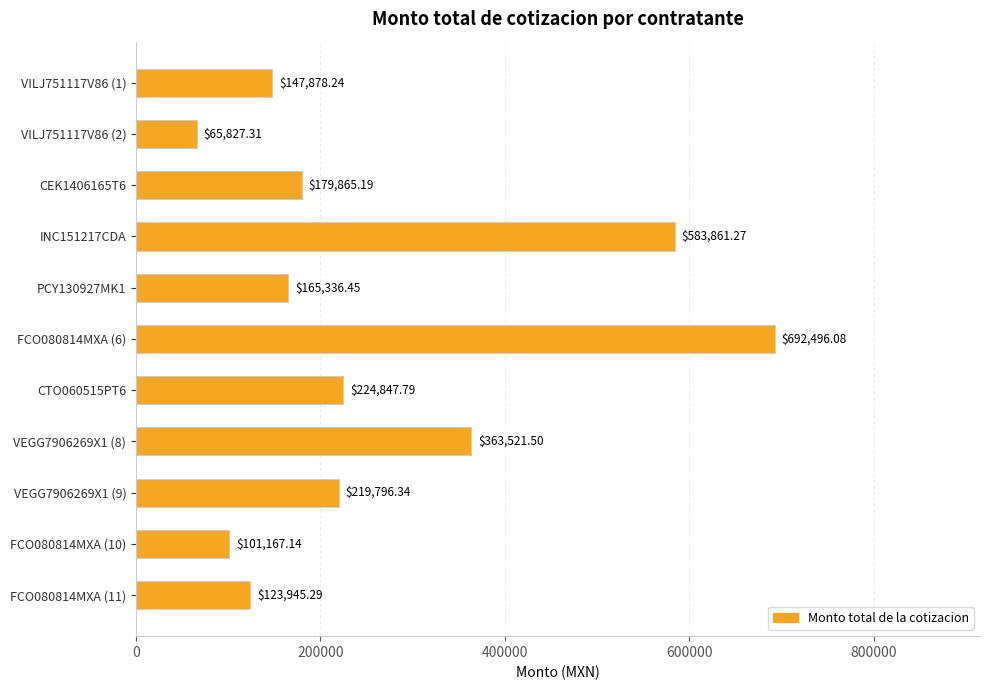

Are the bars horizontal?

Yes